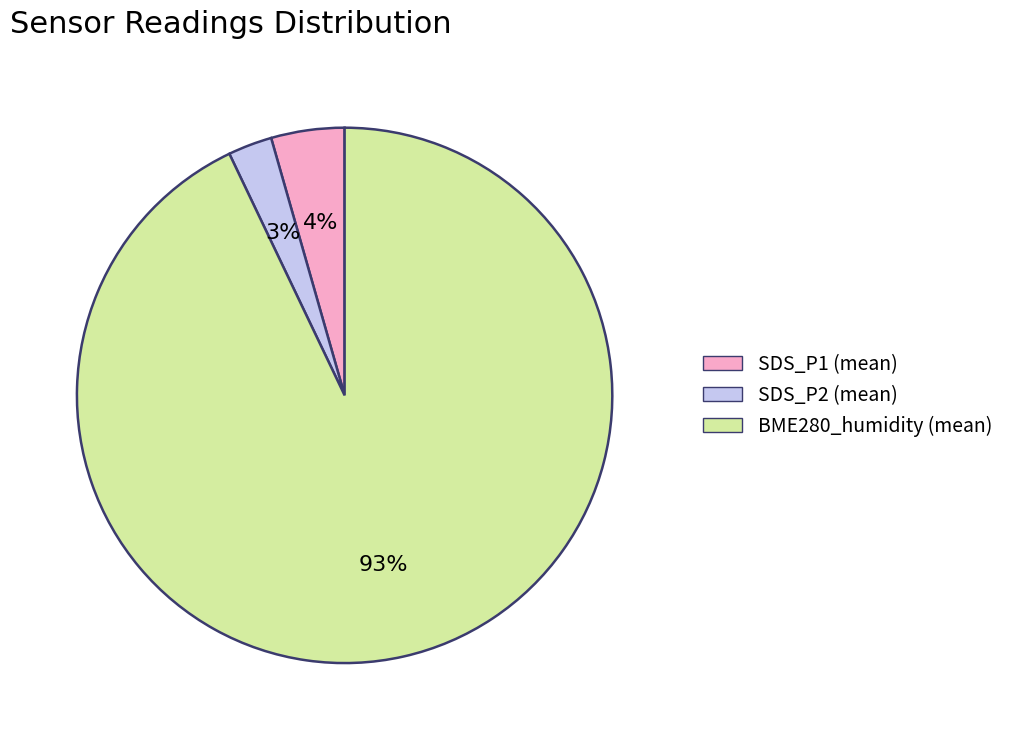

Between SDS_P2 (mean) and BME280_humidity (mean), which is larger?

BME280_humidity (mean)